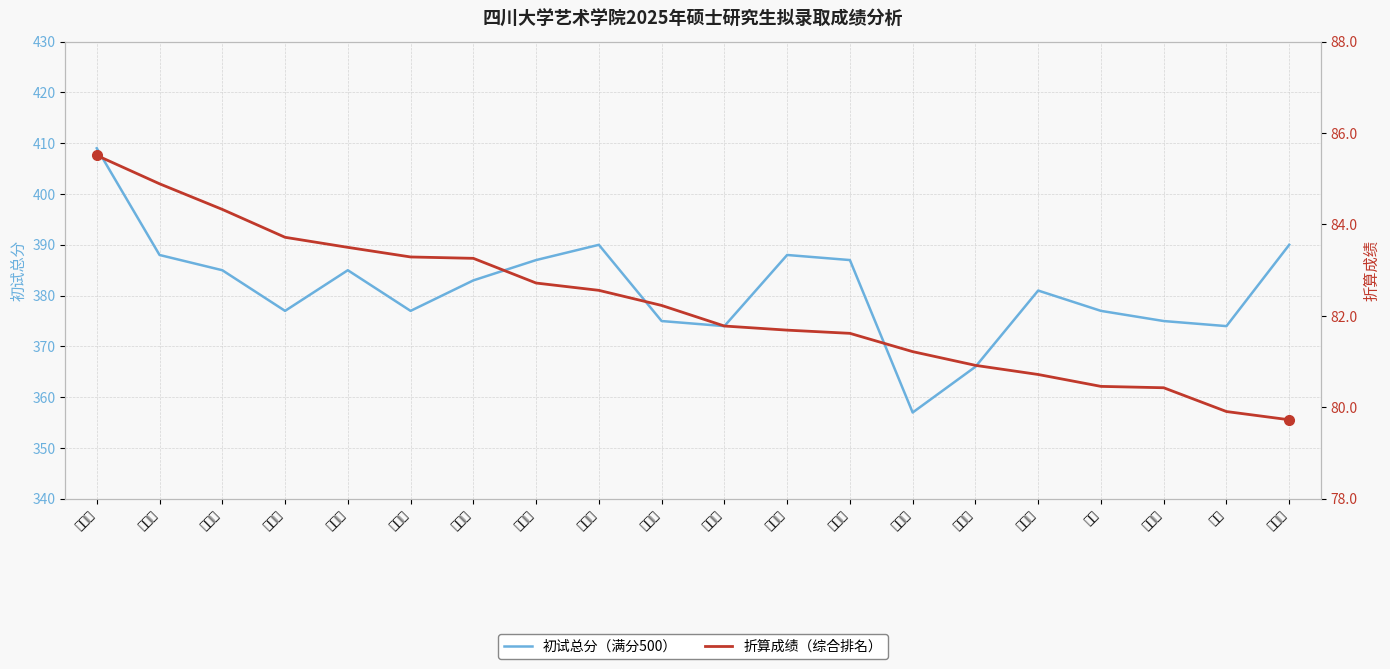

Rank the series at 肖遥 from lowest to highest value.

折算成绩, 初试总分